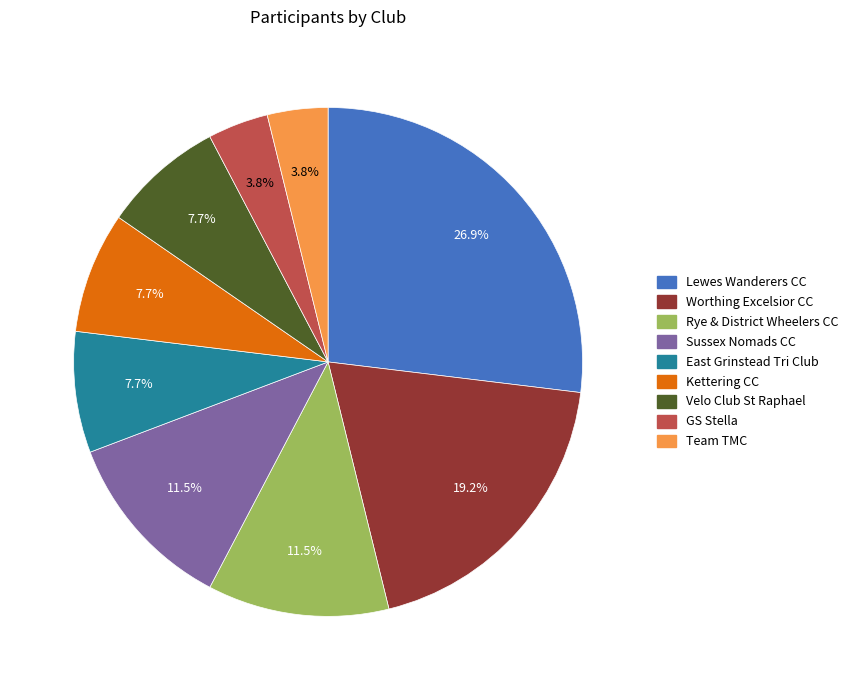

Does any single category account for the majority?

No